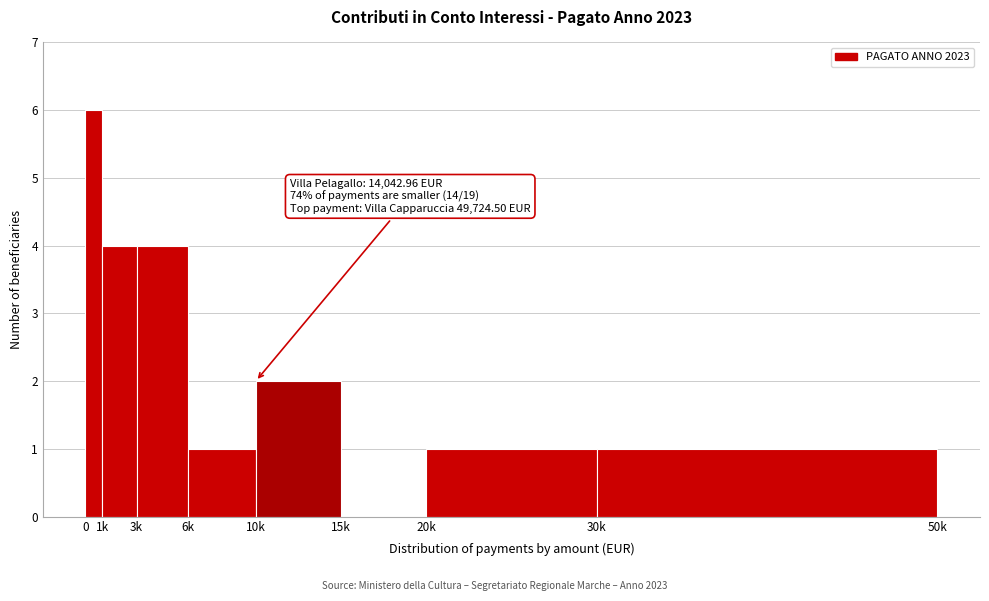

Reading left to right, list all the values displayed in this chart.

0=6	1k=4	3k=4	6k=1	10k=2	15k=0	20k=1	30k=1